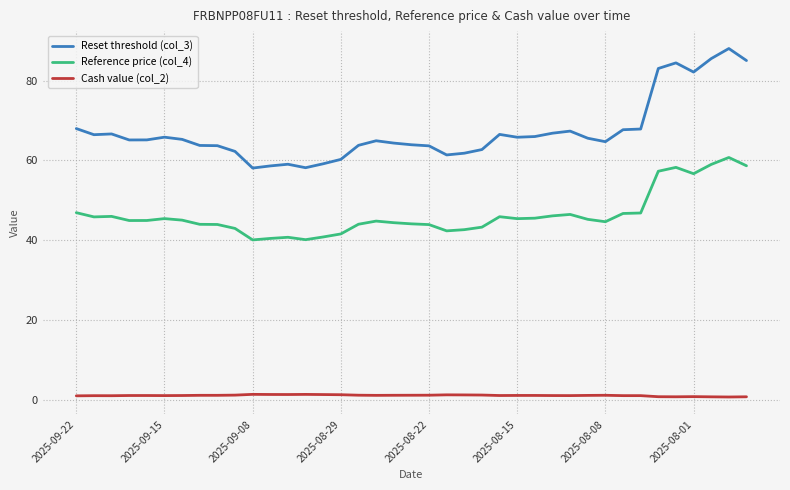

Which series has the largest total across all categories?

Reset threshold (col_3)